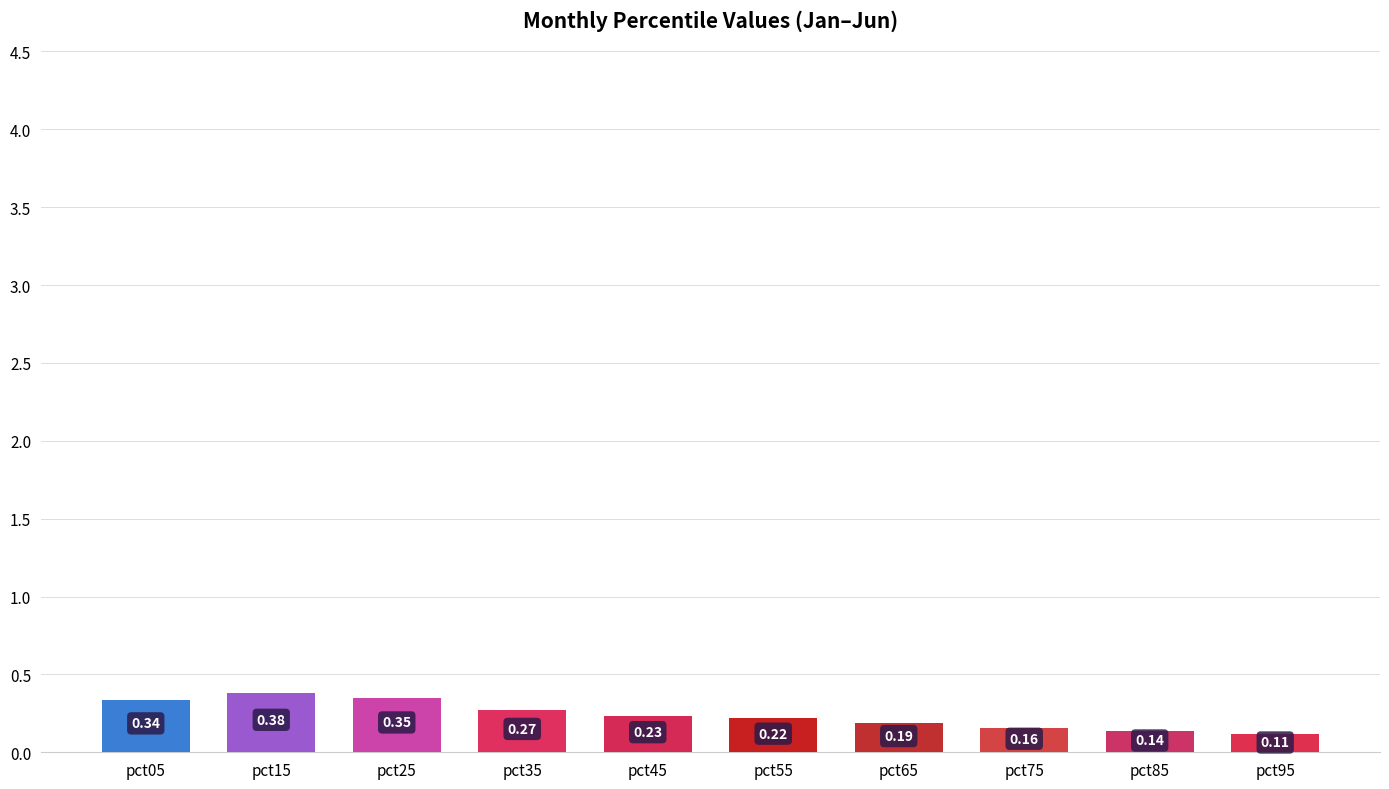

Which has a higher value, pct75 or pct55?

pct55